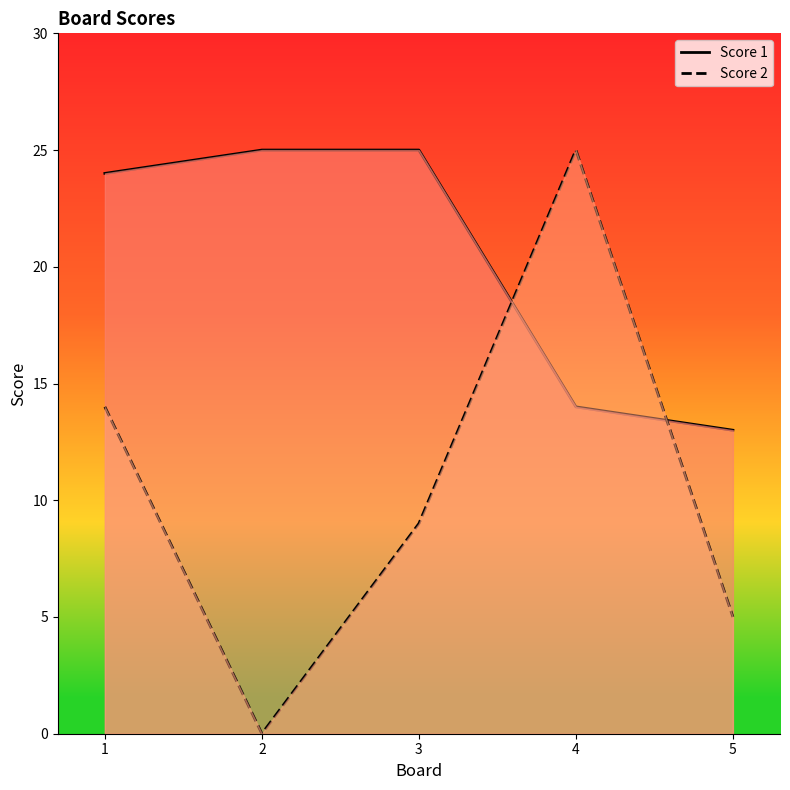

Between 1 and 2, which series saw the biggest shift?

Score 2